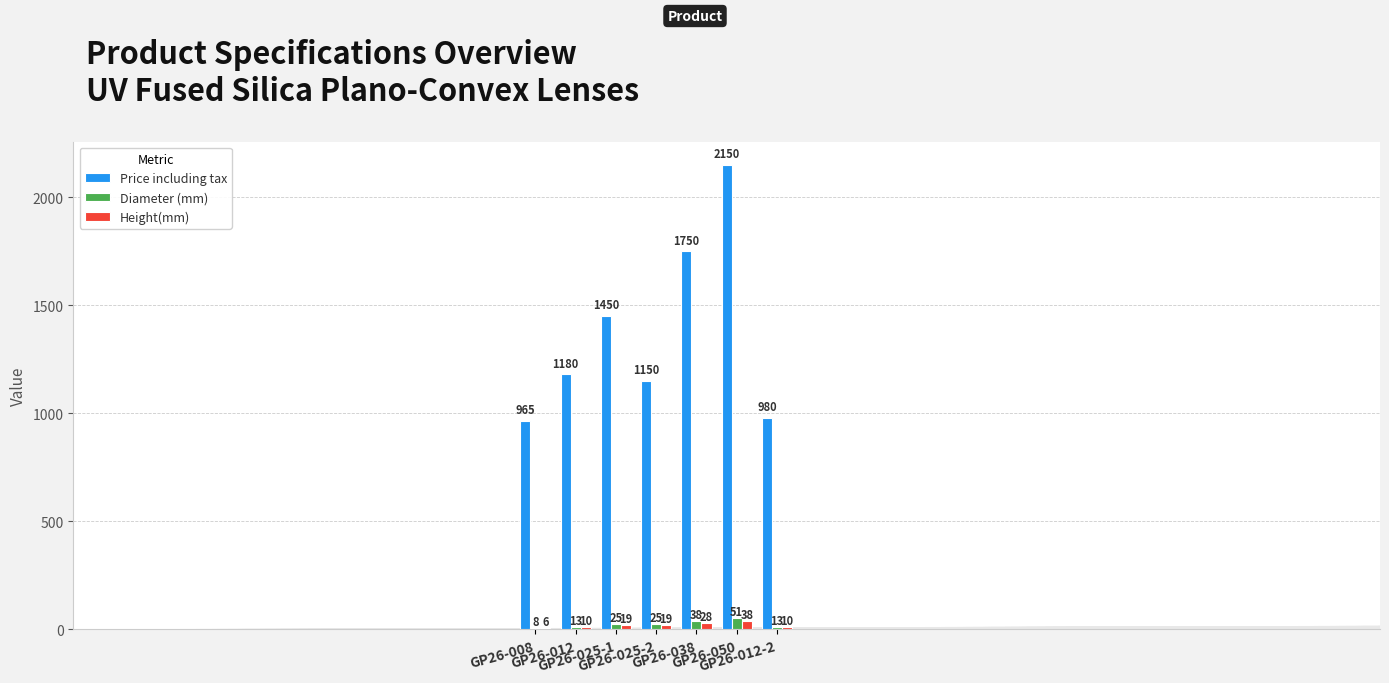

Which series has the largest total across all categories?

Price including tax